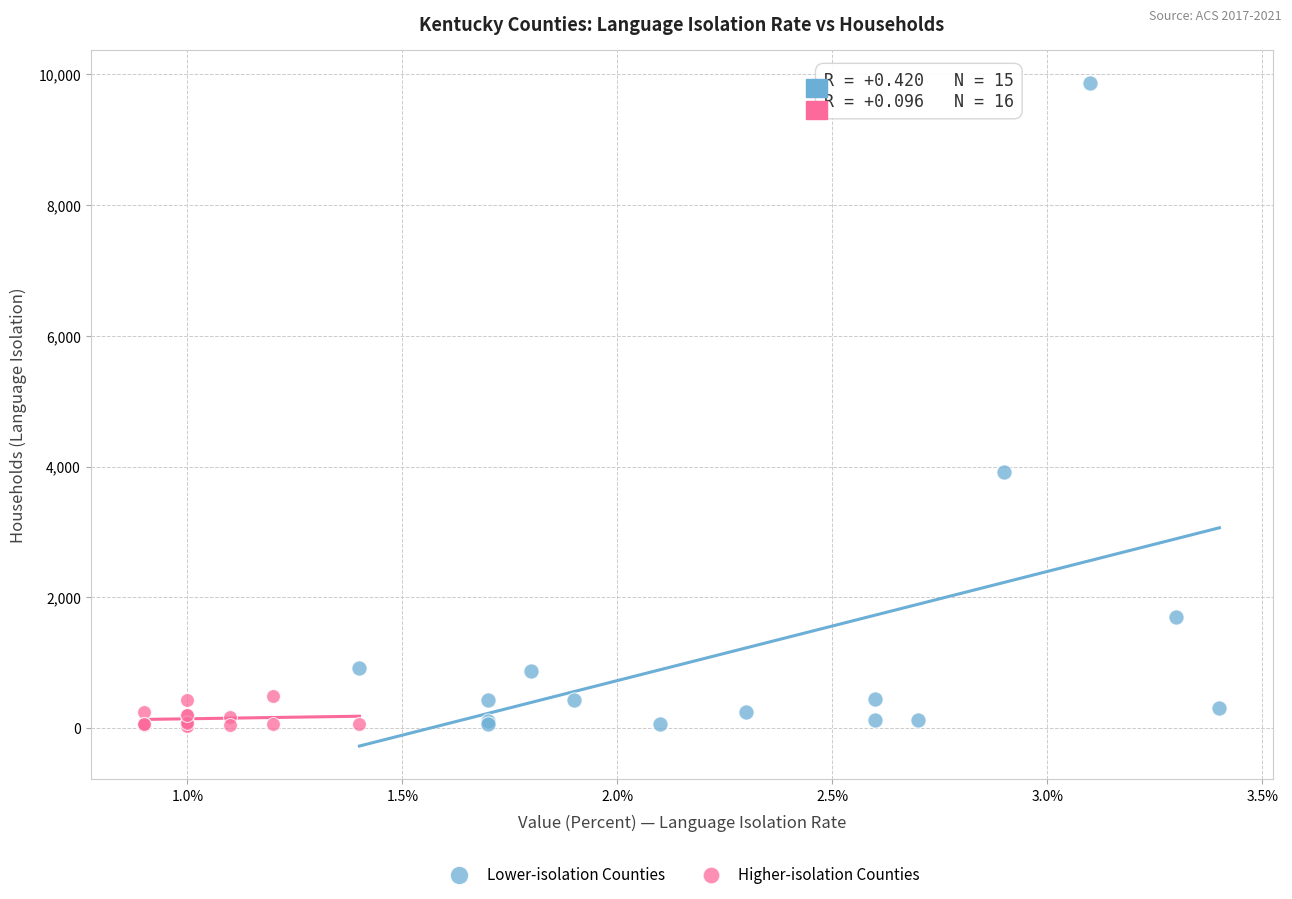

Which series has the largest Y range (max minus min)?

Lower-isolation Counties